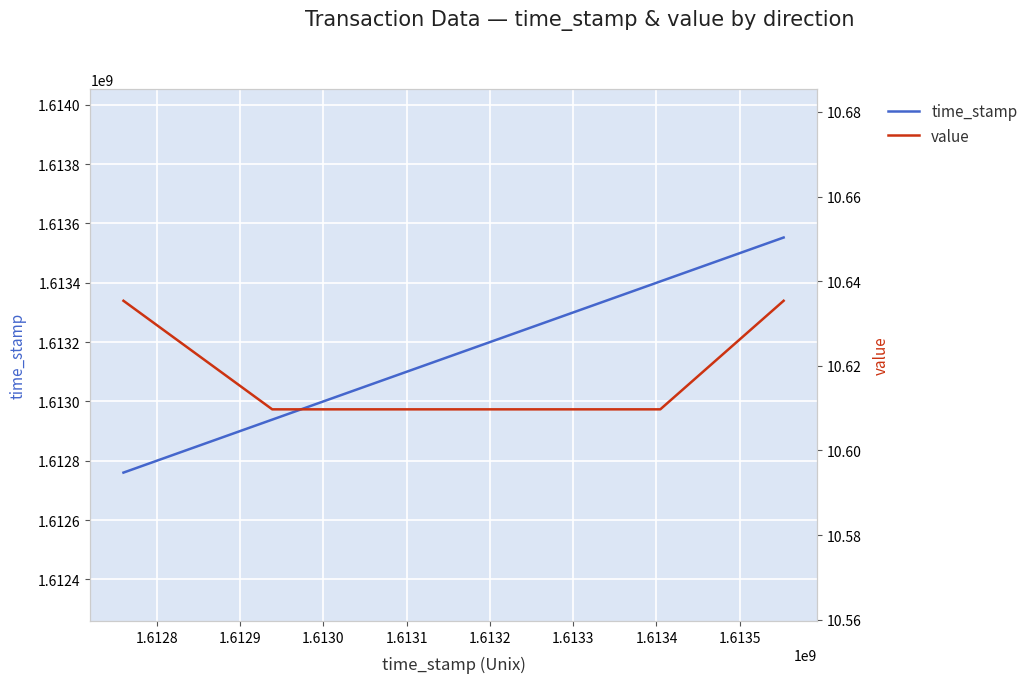

True or false: value and time_stamp cross at least once.

False